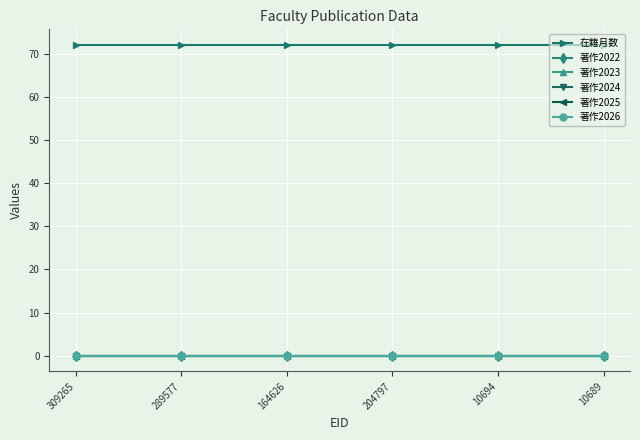

Does the chart have visible grid lines?

Yes